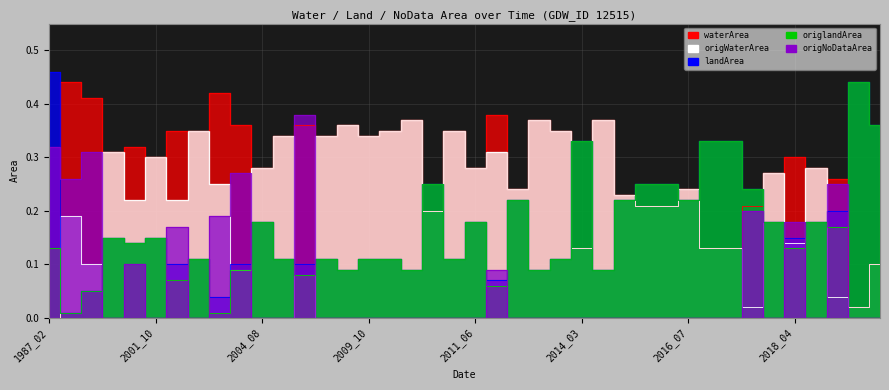

Read the origlandArea value at 2019_10.

0.2